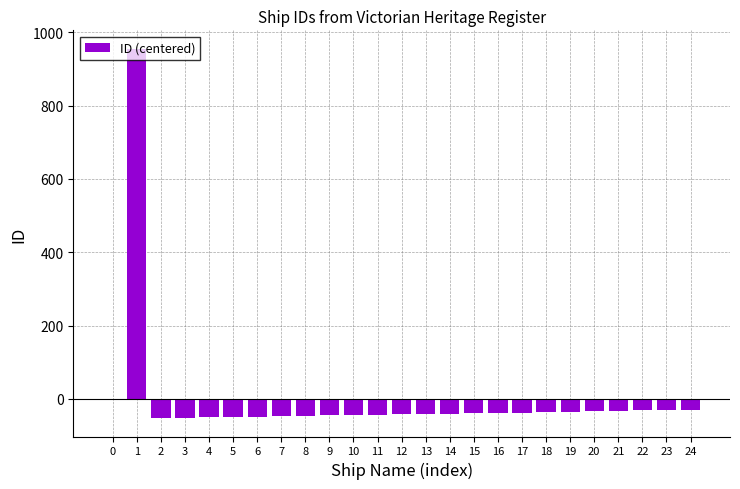

What is the greatest value displayed?

955.4